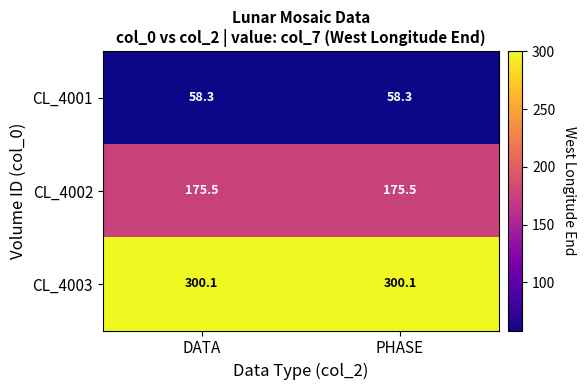

Is the value of CL_4003 at DATA greater than the value of CL_4002 at PHASE?

Yes